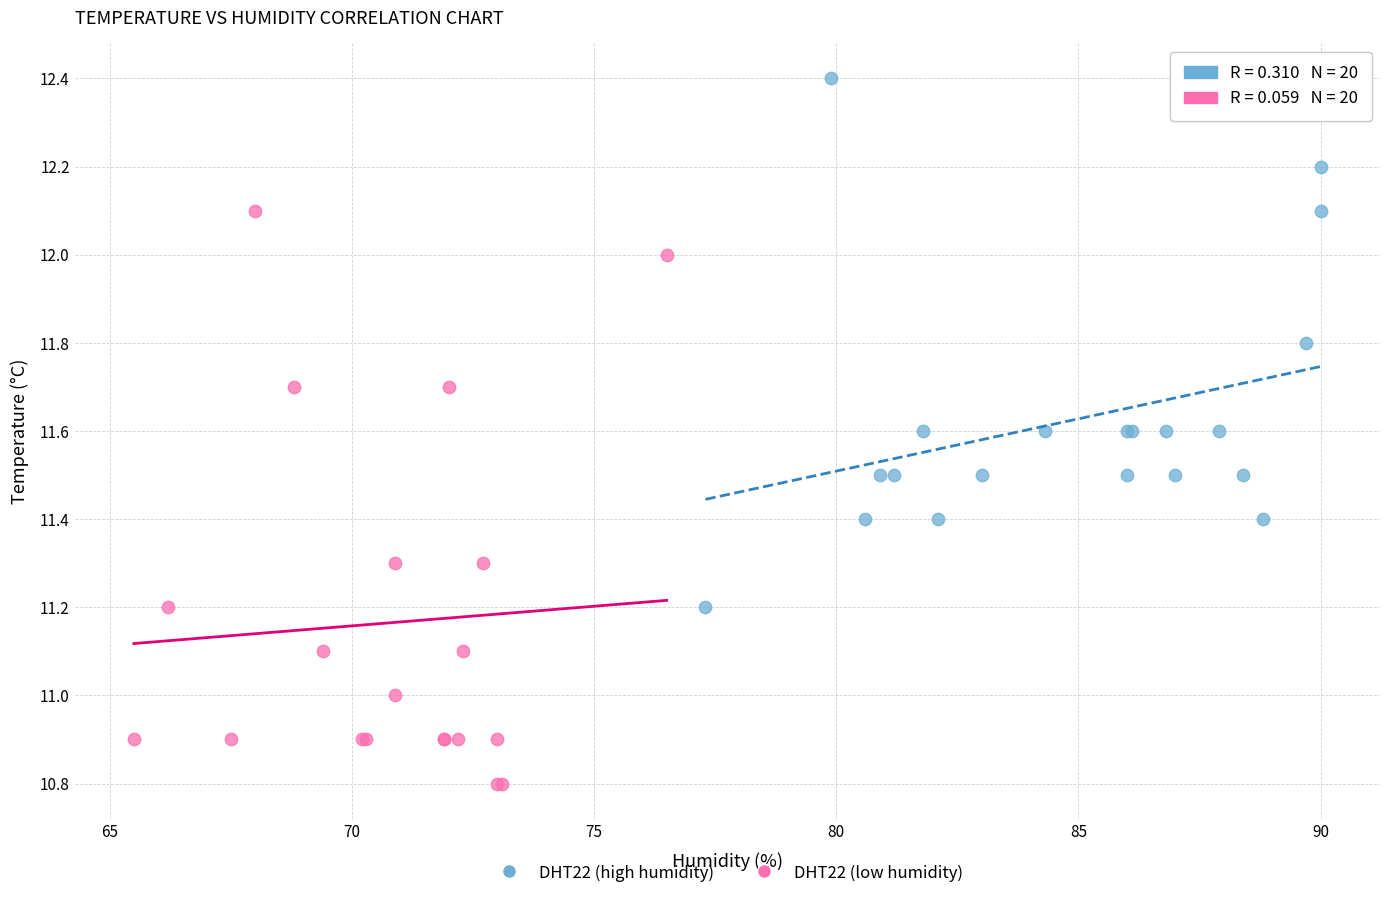

Which series has the widest spread of Y values?

DHT22 (low humidity)